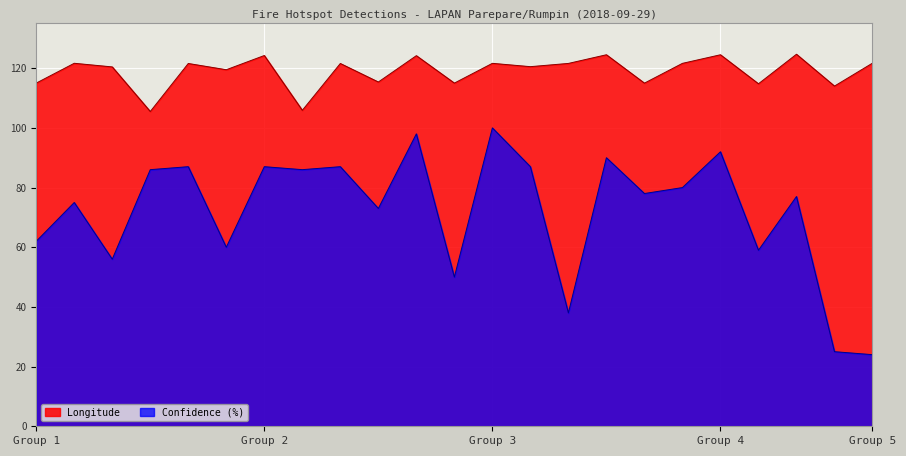

How many categories are shown in the chart?

23